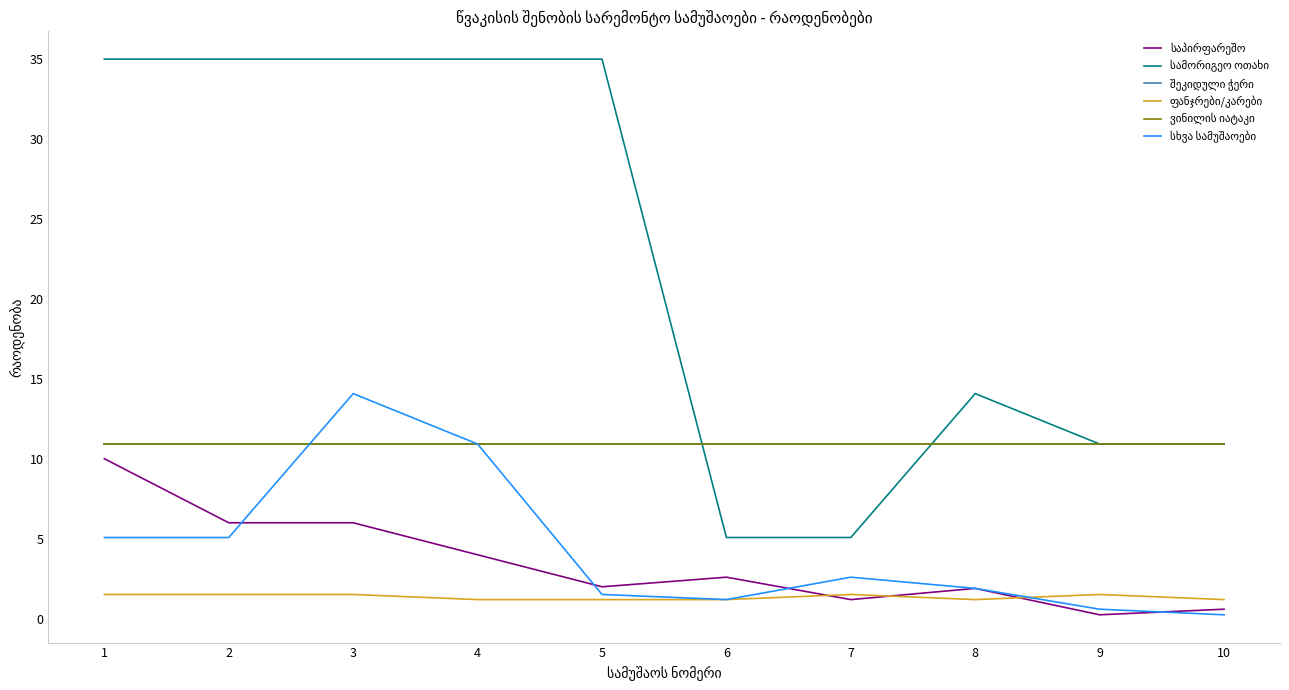

Does the chart display data point markers on the line(s)?

No